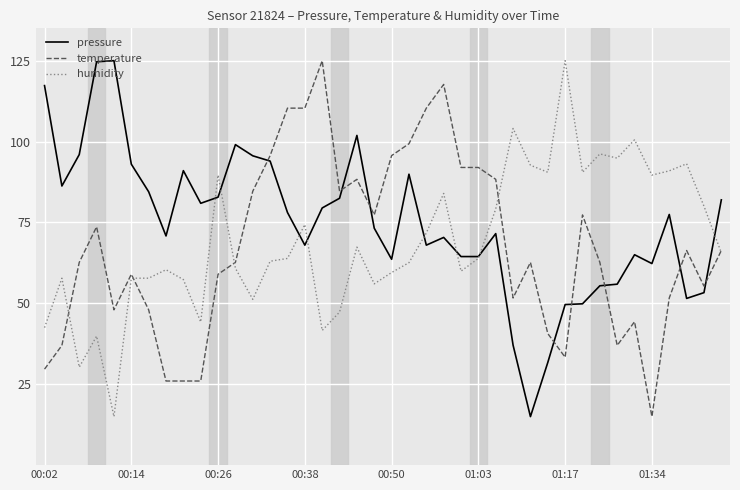

What is the difference between the maximum and minimum values in the pressure series?

110.0